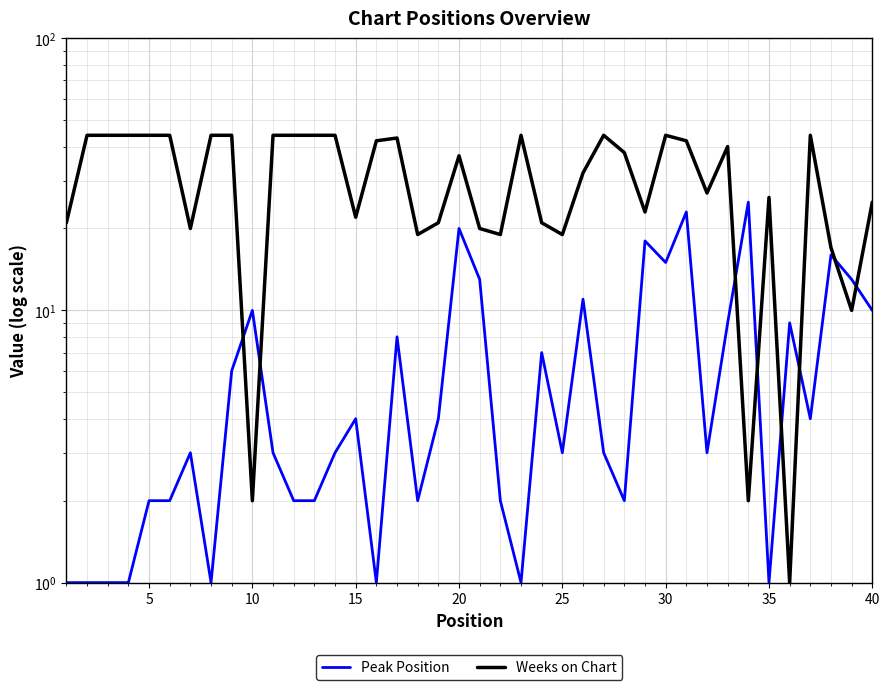

How many values in the Peak Position series are below 3?

15